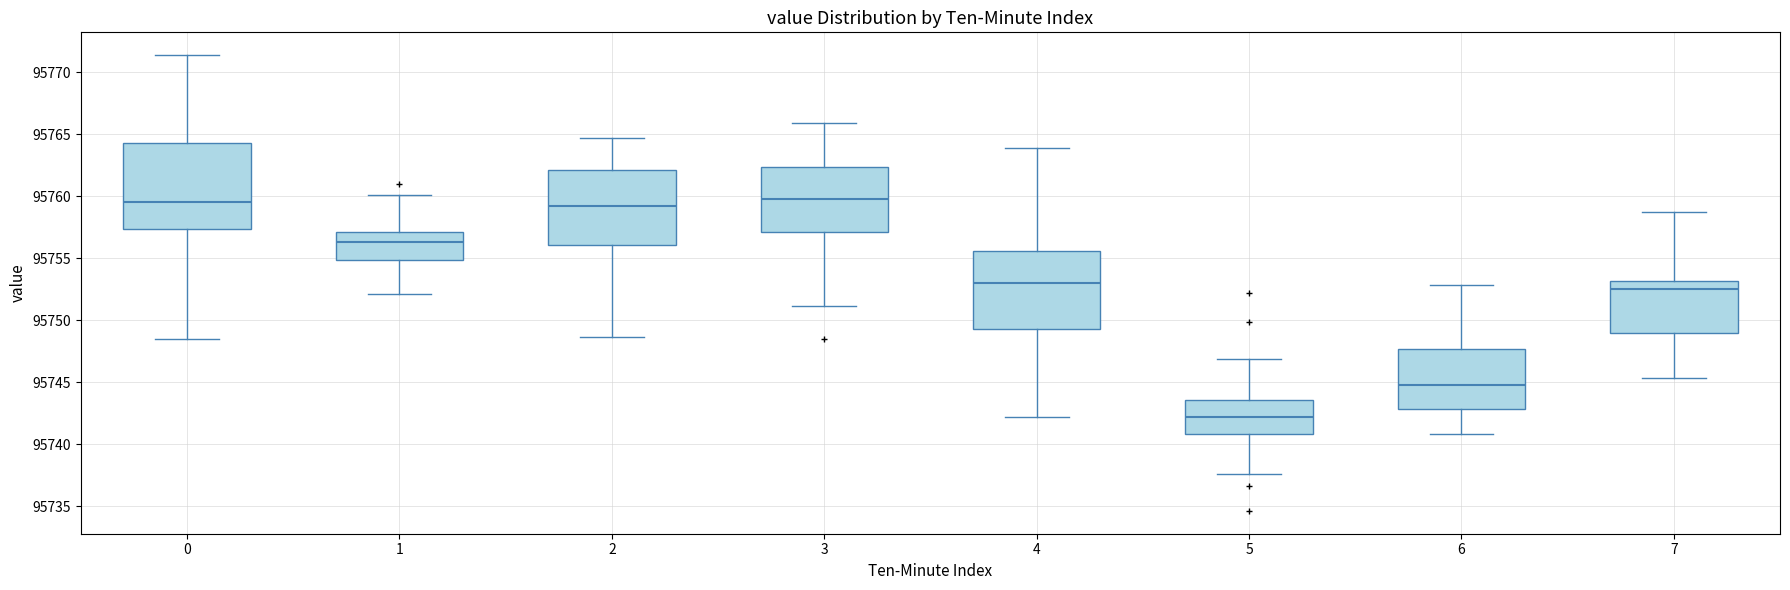

Reading left to right, transcribe this box plot: for each box, give where its median line is, the range the box spans, and where its two whiskers end, as read against the y-axis. The values are not printed on the chart, so give them approximately, as read against the axis.

0: median 95759.5, box 95757.5 to 95764.5, whiskers 95748.5 to 95771.5
1: median 95756.5, box 95755.0 to 95757.0, whiskers 95752.0 to 95760.0
2: median 95759.0, box 95756.0 to 95762.0, whiskers 95748.5 to 95764.5
3: median 95759.5, box 95757.0 to 95762.5, whiskers 95751.0 to 95766.0
4: median 95753.0, box 95749.5 to 95755.5, whiskers 95742.0 to 95764.0
5: median 95742.0, box 95741.0 to 95743.5, whiskers 95737.5 to 95747.0
6: median 95745.0, box 95743.0 to 95747.5, whiskers 95741.0 to 95753.0
7: median 95752.5, box 95749.0 to 95753.0, whiskers 95745.5 to 95759.0